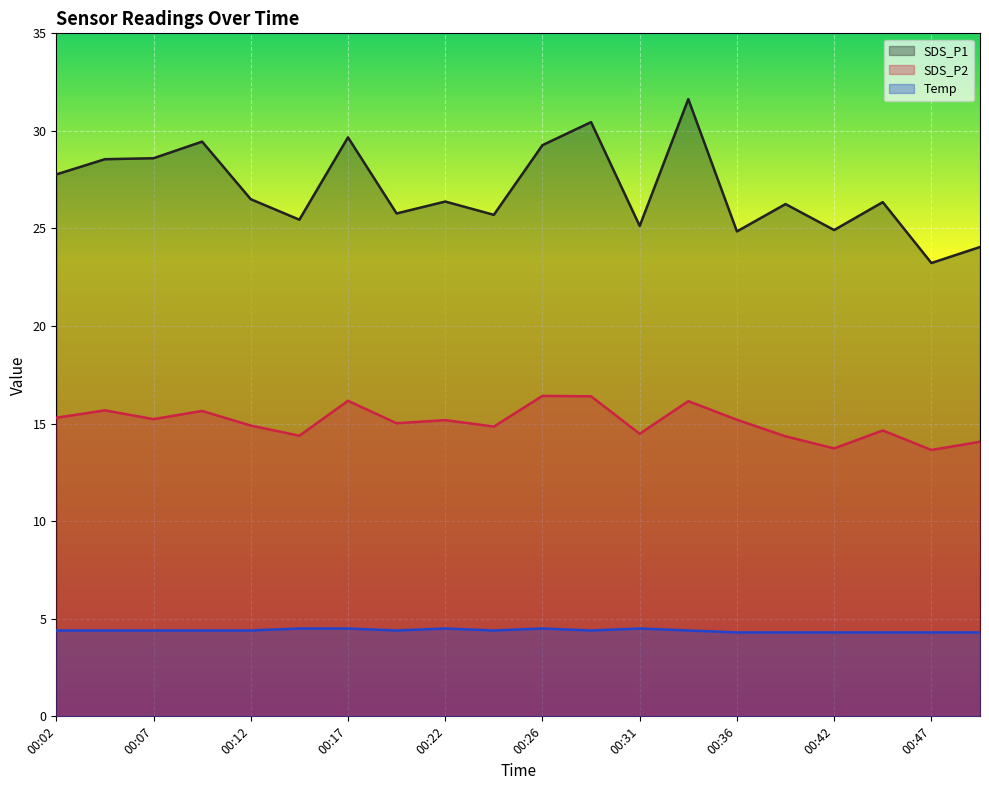

True or false: SDS_P1 has a value of 8.7 at 00:22.

False